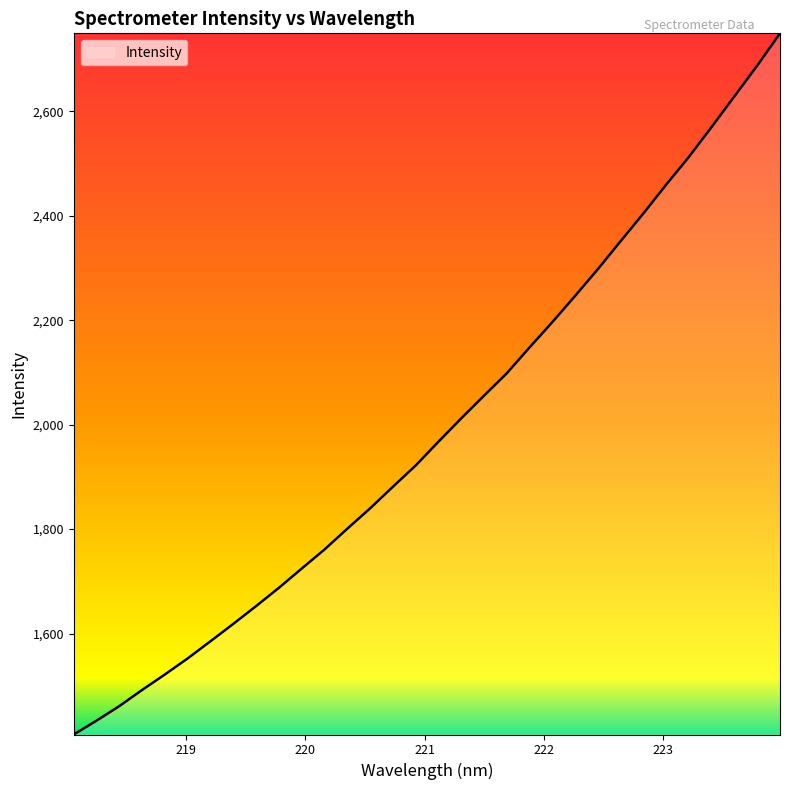

What is the difference between the maximum and minimum values?

1342.7